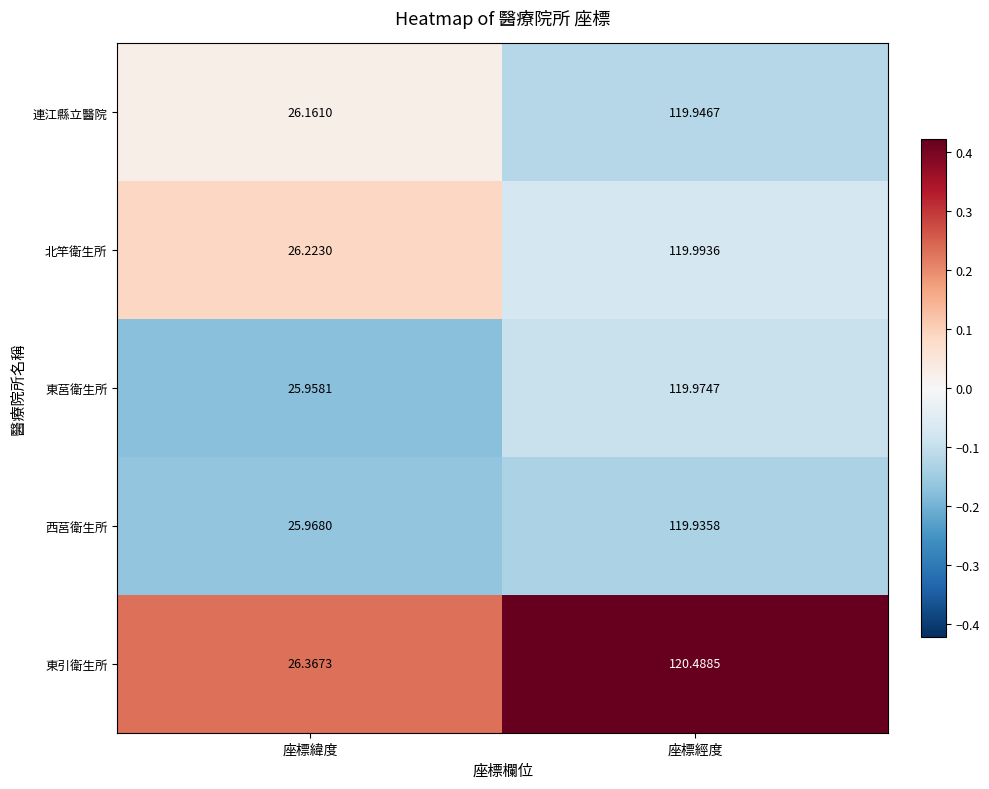

Between 座標緯度 and 座標經度, which series saw the biggest shift?

東引衛生所